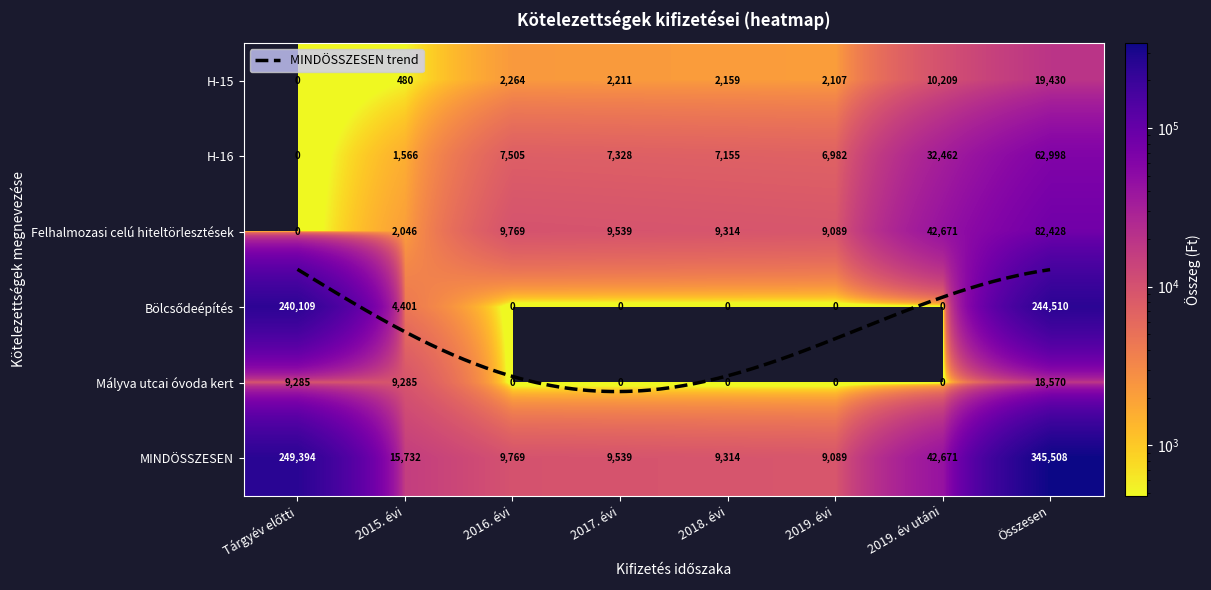

What is the total value across all series at Összesen?

773444